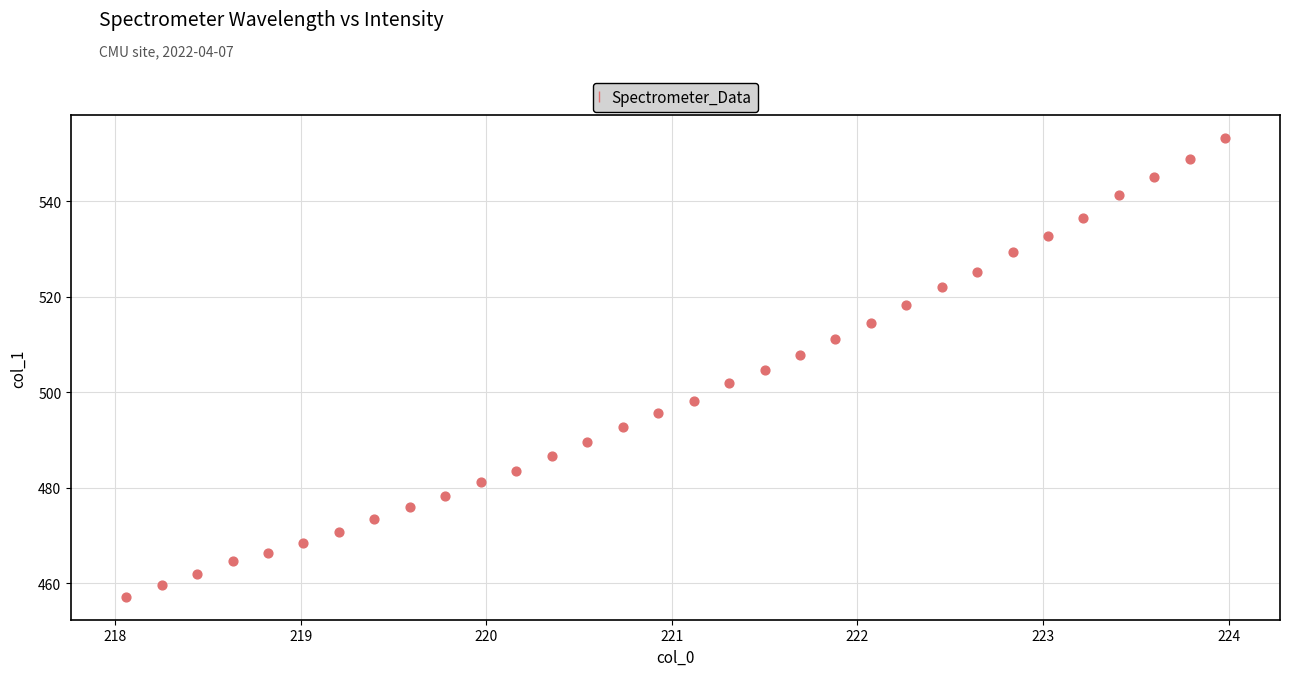

What is the range of X values (max minus min)?

5.9